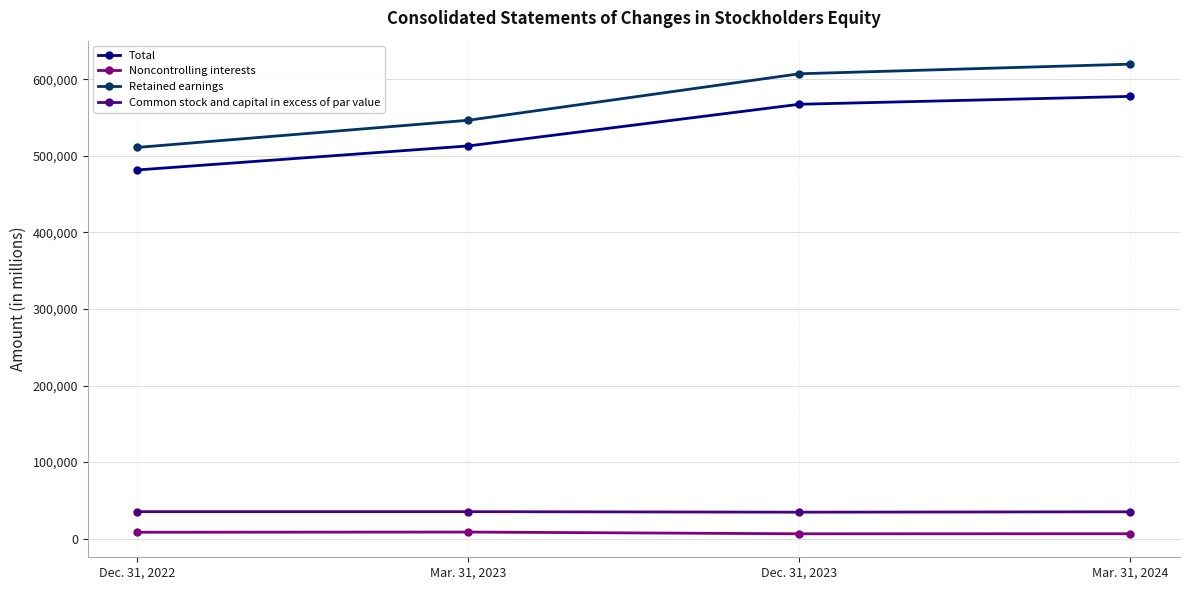

The value of Retained earnings at Mar. 31, 2024 is 619925. True or false?

True